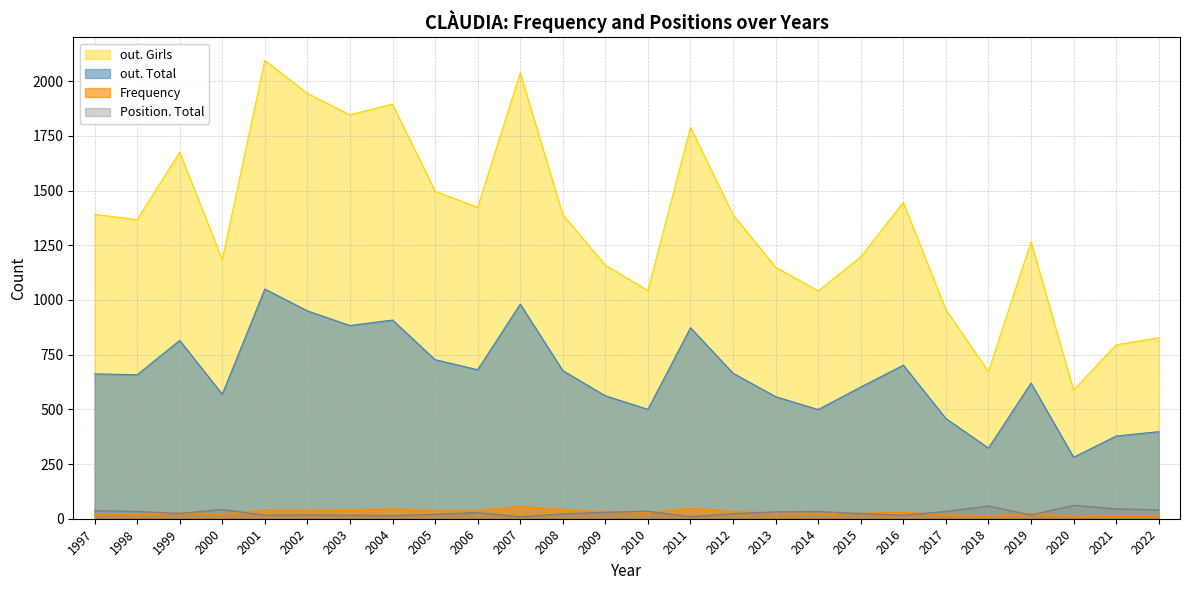

What is the average value of the out. Girls series?

1349